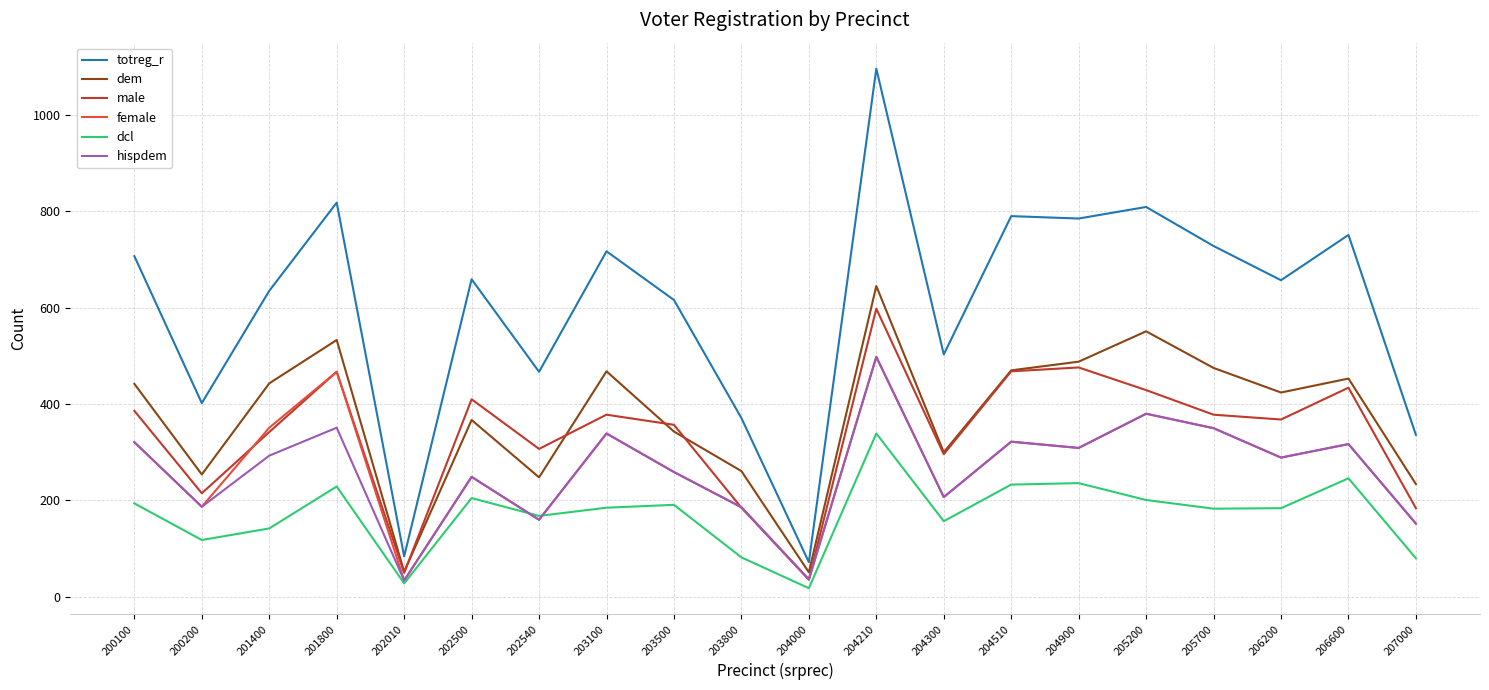

Which series has the largest range (max minus min)?

totreg_r